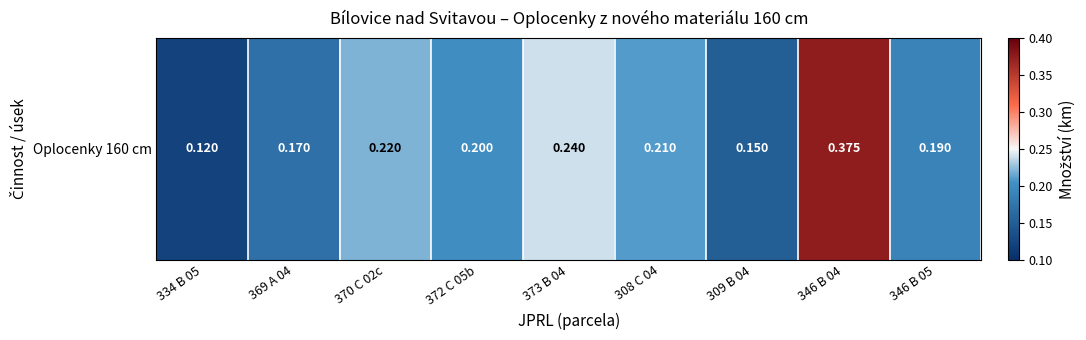

What is the change in value from 346 B 04 to 346 B 05?

-0.2